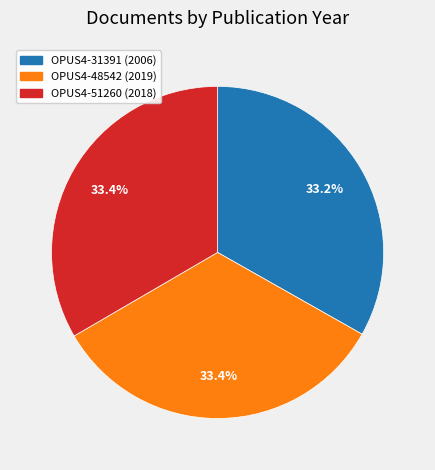

Is it true that OPUS4-31391 (2006) is 26% of the pie?

False